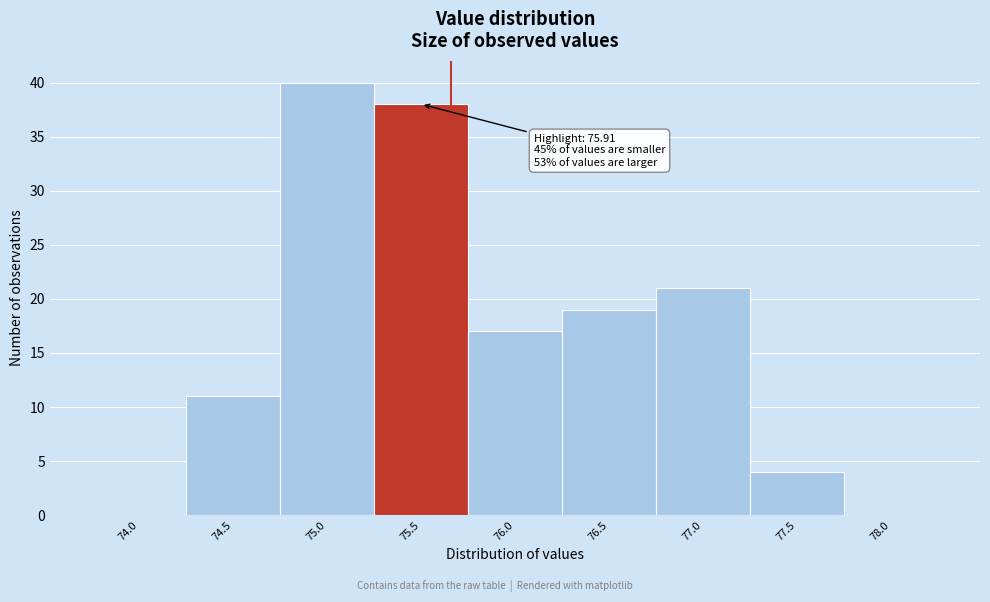

Reading left to right, what are all the values shown in this chart?

74.0=0	74.5=11	75.0=40	75.5=38	76.0=17	76.5=19	77.0=21	77.5=4	78.0=0